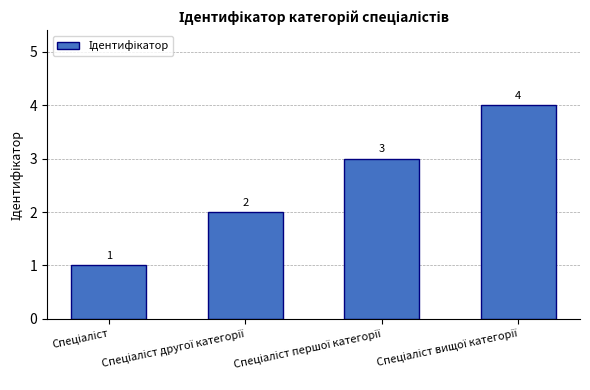

How many values are below 3?

2